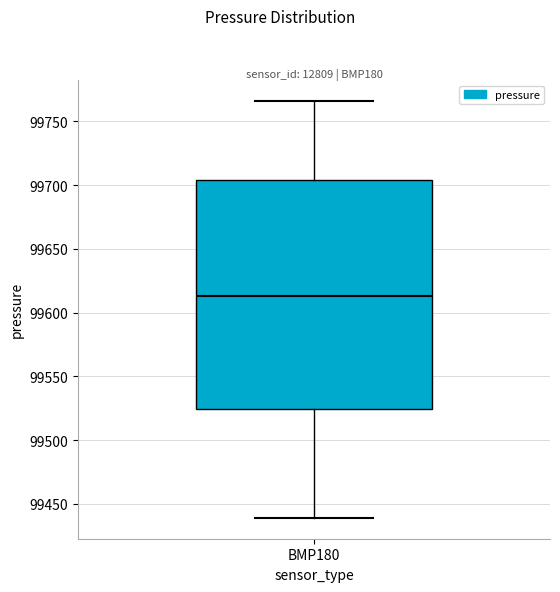

Transcribe this box plot: give where the median line is, the range the box spans, and where the two whiskers end, as read against the y-axis. The values are not printed on the chart, so give them approximately, as read against the axis.

median 99615, box 99525 to 99705, whiskers 99440 to 99765